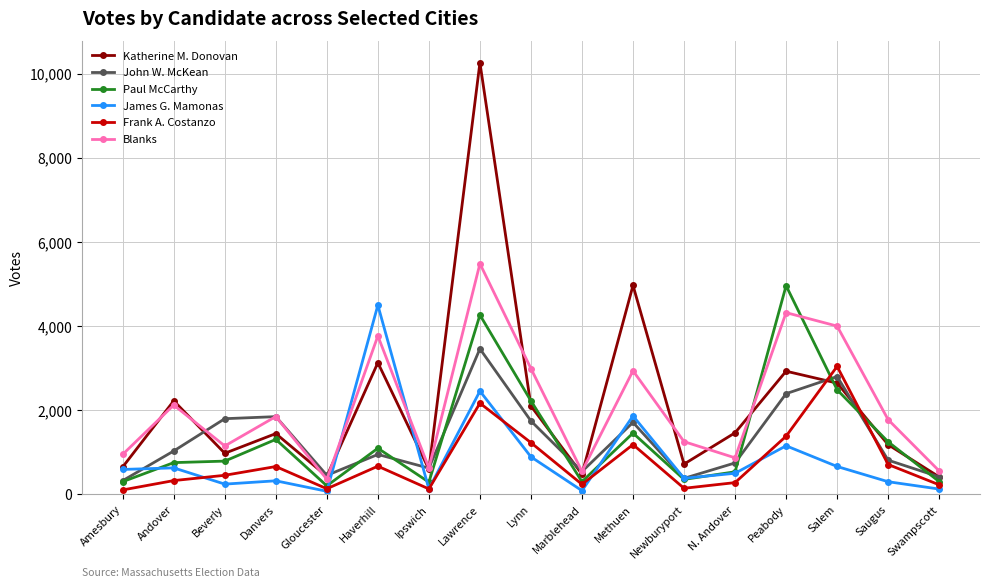

What is the total value across all series at Amesbury?

2938